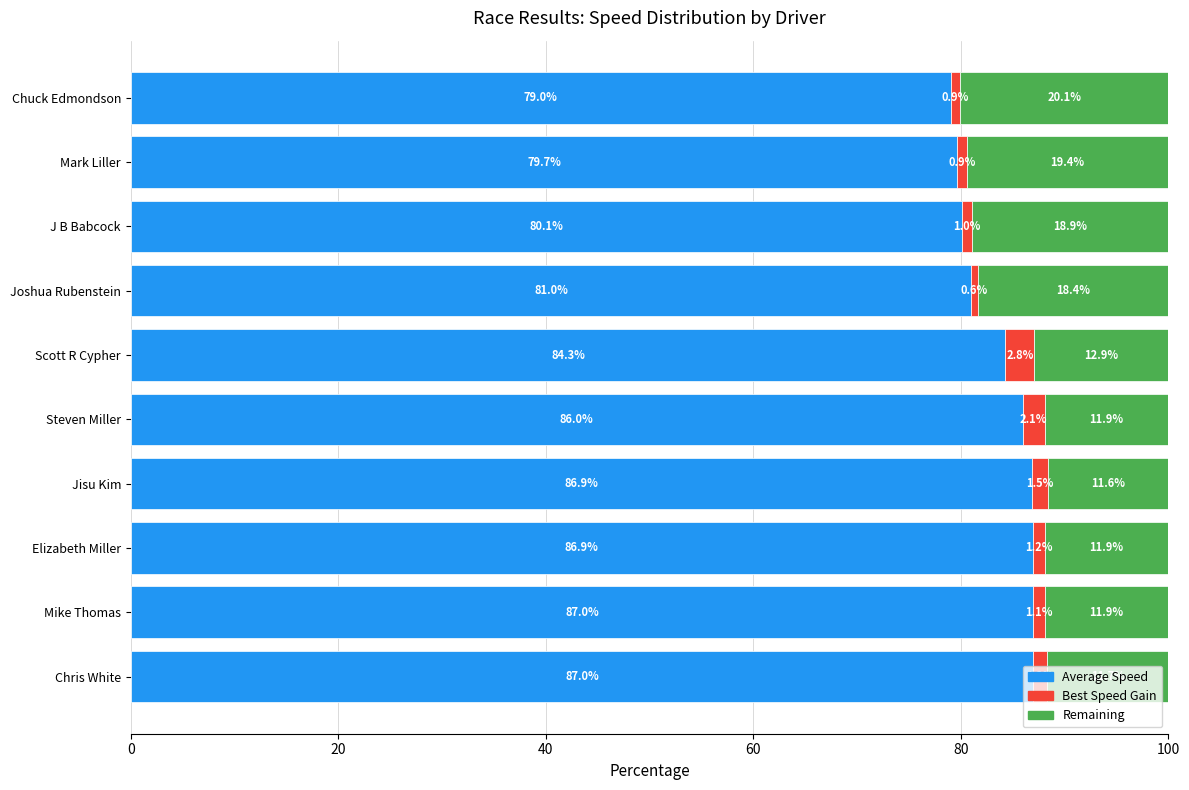

What is the total value across all series at Mark Liller?

100.0